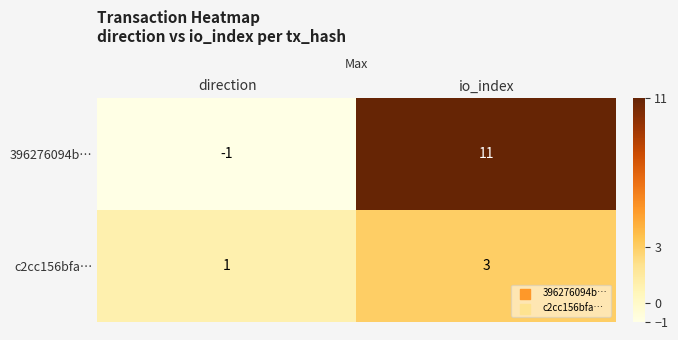

What is the highest value of the 396276094b… series?

11